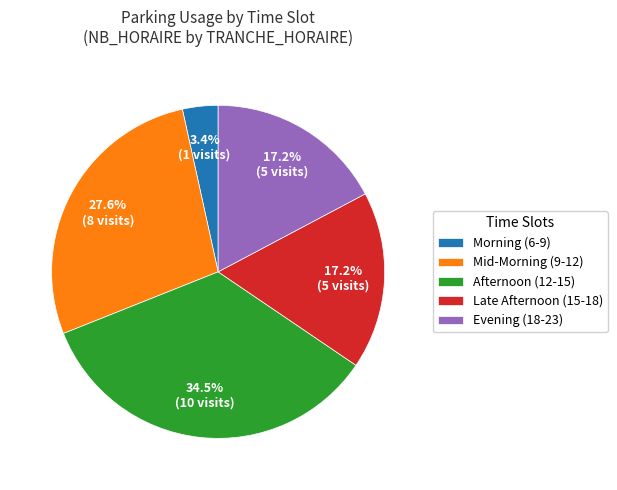

Between Morning (6-9) and Mid-Morning (9-12), which is larger?

Mid-Morning (9-12)